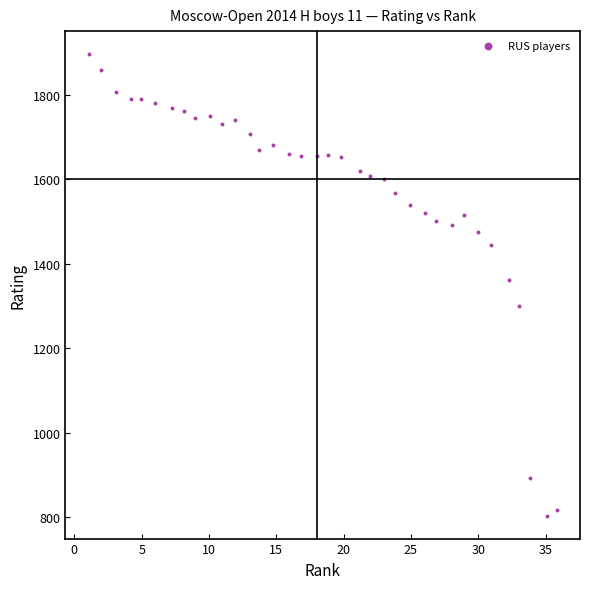

What is the range of Y values (max minus min)?

1092.2